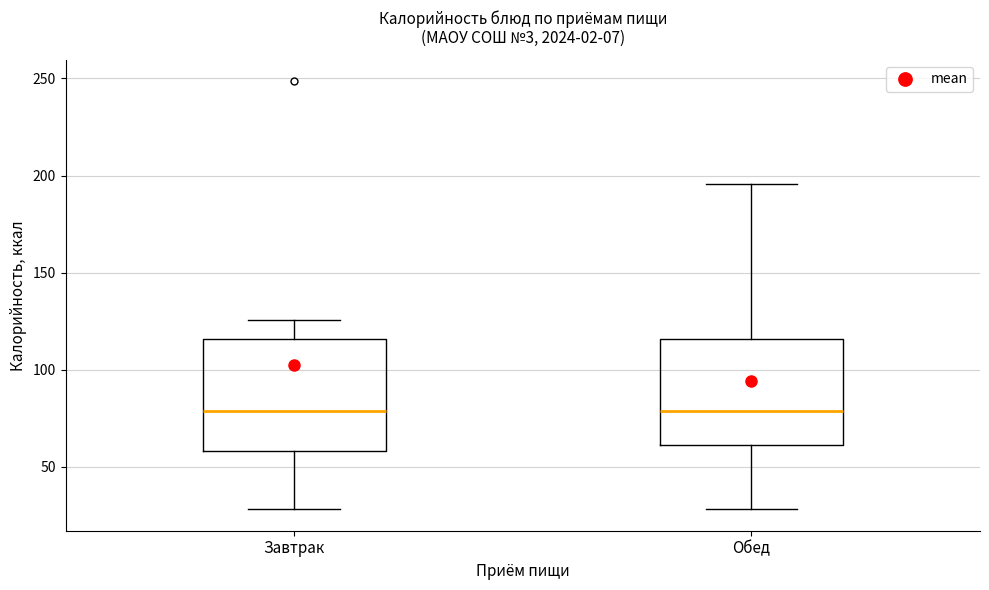

Reading left to right, read every box against the y-axis: the position of its median line, the range the box covers, and the ends of its whiskers. The values are not printed on the chart, so give them approximately, as read against the axis.

Завтрак: median 80, box 60 to 115, whiskers 30 to 125
Обед: median 80, box 60 to 115, whiskers 30 to 195